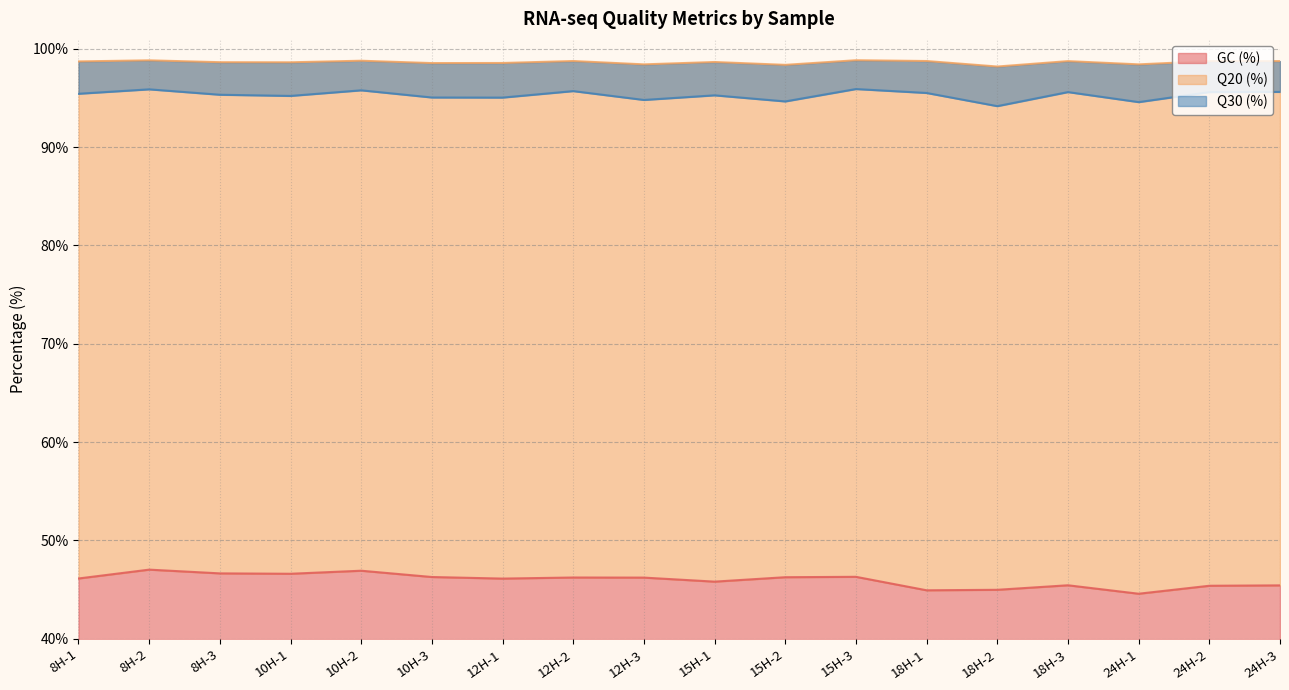

How many values in the GC (%) series are below 46?

7